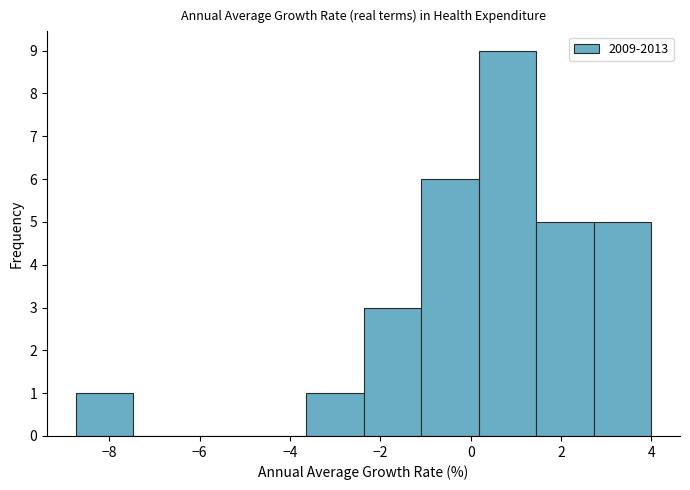

Reading left to right, transcribe this chart: for each bar, give the range it covers on the x-axis and its height. Neither the bar edges nor the heights are printed on the chart, so give them approximately, as read against the axes.

-8.8 to -7.4: 1
-7.4 to -6.2: 0
-6.2 to -5.0: 0
-5.0 to -3.6: 0
-3.6 to -2.4: 1
-2.4 to -1.0: 3
-1.0 to 0.2: 6
0.2 to 1.4: 9
1.4 to 2.8: 5
2.8 to 4.0: 5